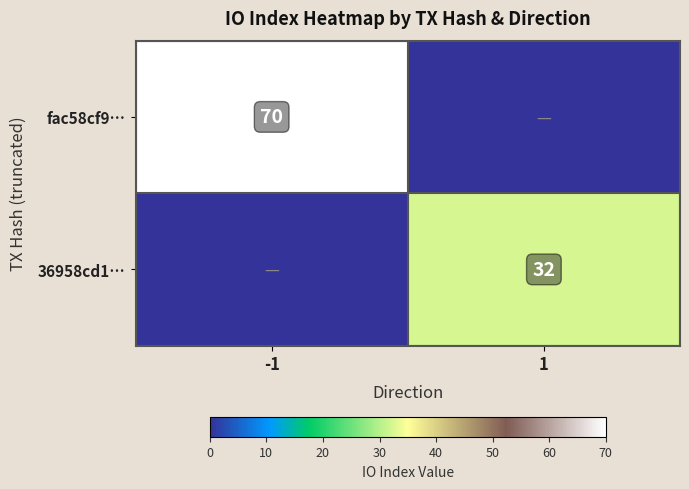

True or false: 36958cd1… has a value of 42 at 1.

False